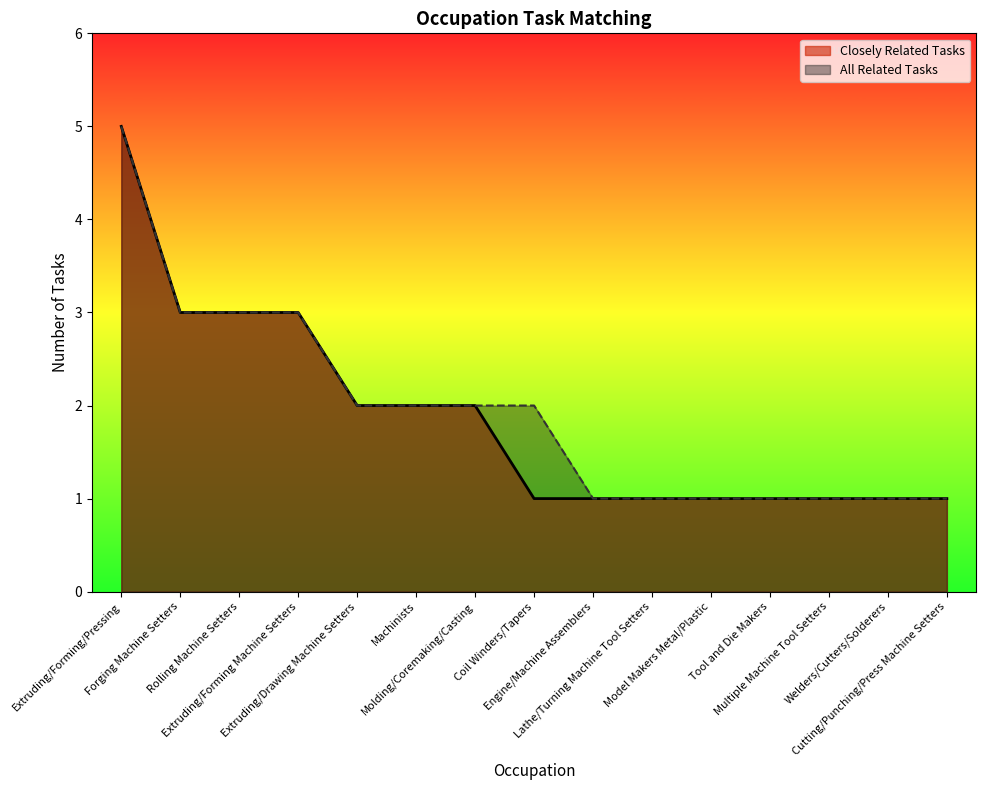

What is the sum of the Closely Related Tasks values at Lathe/Turning Machine Tool Setters and Coil Winders/Tapers?

2